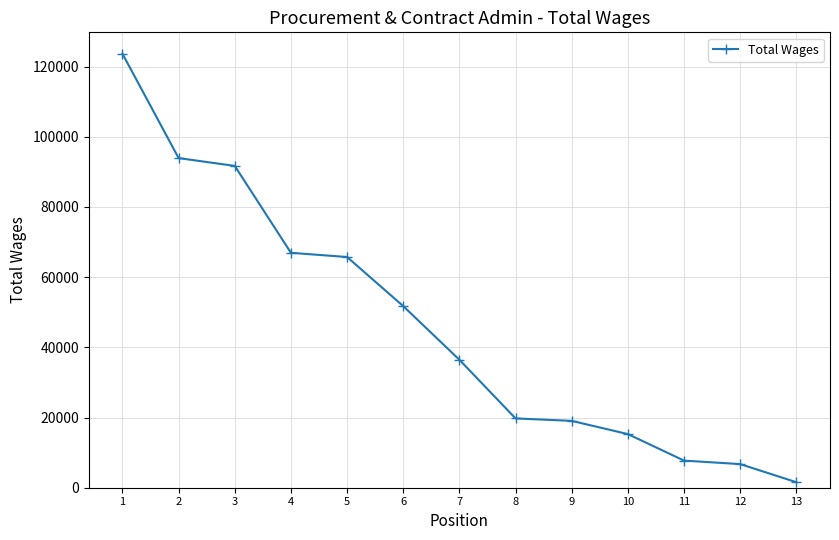

What is the greatest value displayed?

123648